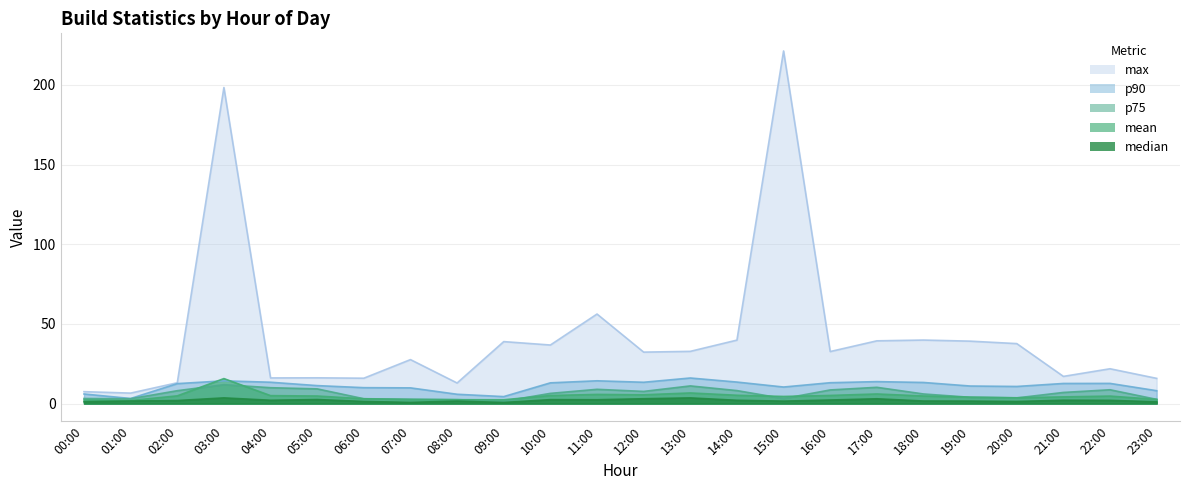

Reading left to right, extract all data points from this chart.

mean: 2.3	1.9	4.8	15.7	5.0	4.7	3.0	2.5	2.4	2.4	5.1	5.7	5.5	6.7	5.2	4.5	5.1	6.0	4.8	4.0	3.6	4.2	4.7	2.6
median: 1.1	1.6	1.9	3.6	2.1	2.5	1.3	0.8	1.6	0.7	2.5	2.4	3.0	3.6	2.1	1.5	2.2	3.0	1.6	1.5	1.3	2.1	2.0	1.1
p75: 3.2	3.0	8.1	11.9	10.0	9.2	3.0	2.8	2.5	1.4	6.4	8.9	7.6	11.1	8.2	3.2	8.6	10.2	6.0	3.9	3.6	7.0	8.7	2.6
p90: 6.0	3.2	12.5	14.3	13.4	11.3	10.0	9.9	5.8	4.4	13.0	14.3	13.4	16.1	13.5	10.4	13.1	13.8	13.2	11.0	10.7	12.6	12.7	8.1
max: 7.5	6.6	13.1	198.4	16.1	16.2	15.9	27.6	12.9	38.9	36.8	56.2	32.3	32.8	39.8	221.3	32.7	39.4	39.9	39.2	37.6	17.1	21.8	15.8